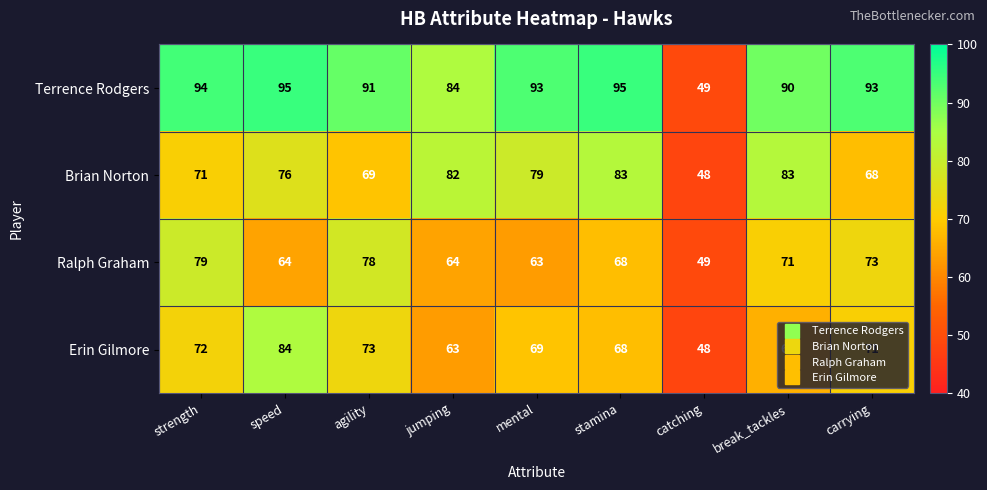

At which category is the sum across all series the highest?

speed